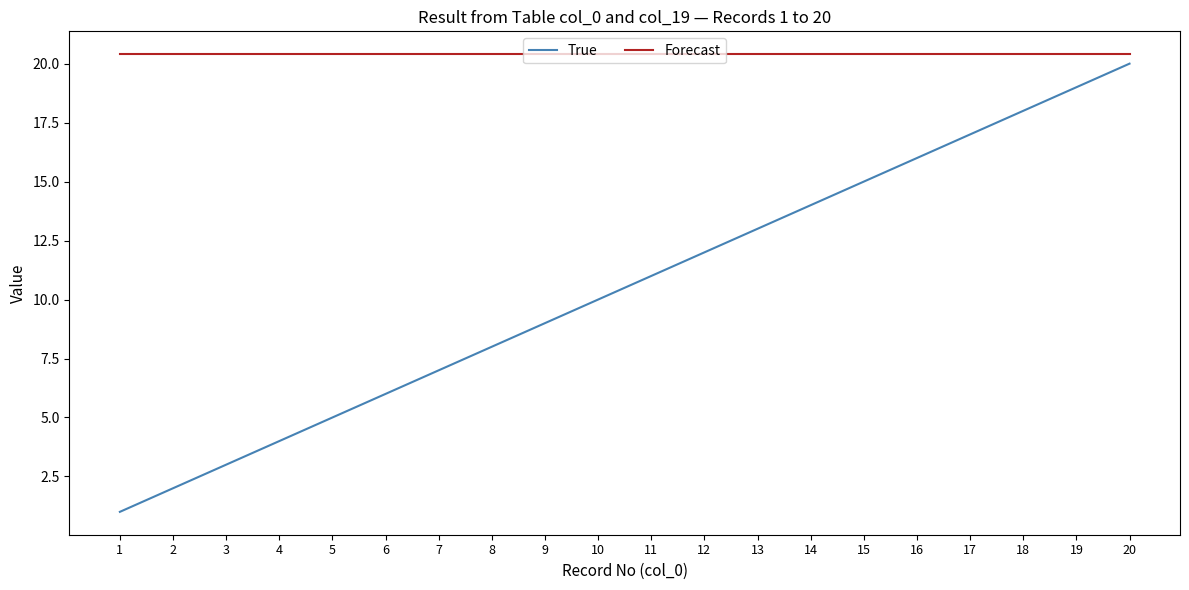

True or false: True and Forecast cross at least once.

False